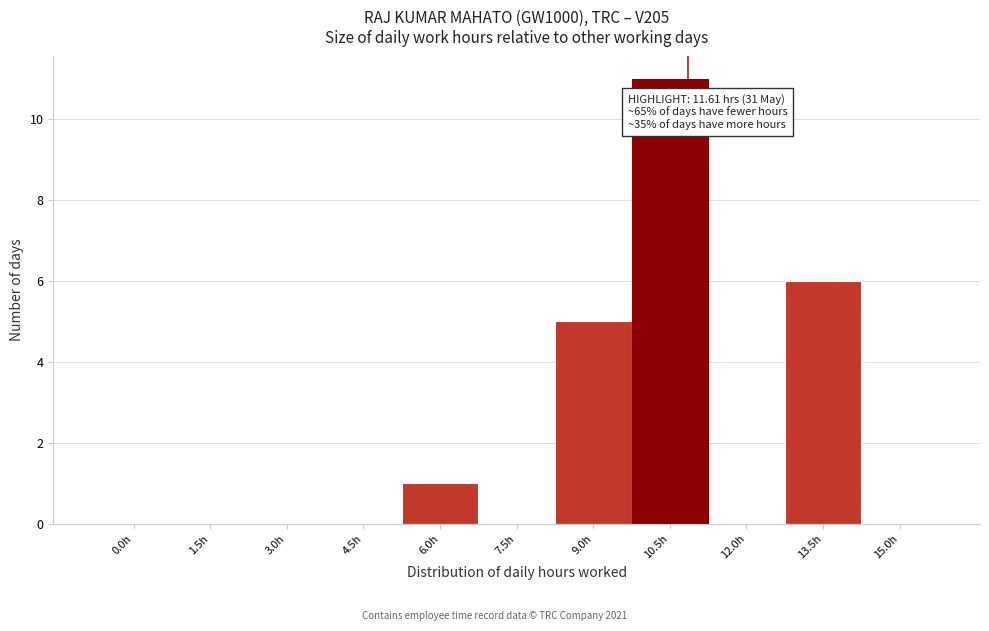

Reading left to right, transcribe all the data shown in this chart.

0.0h=0	1.5h=0	3.0h=0	4.5h=0	6.0h=1	7.5h=0	9.0h=5	10.5h=11	12.0h=0	13.5h=6	15.0h=0